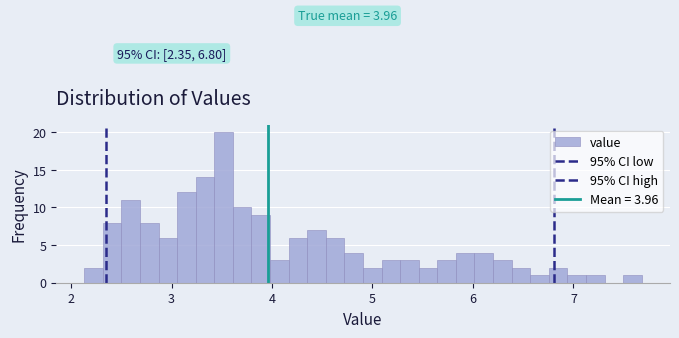

Around what value on the x-axis is the tallest bar? Give the approximate position of its centre, as read against the axis.

3.5